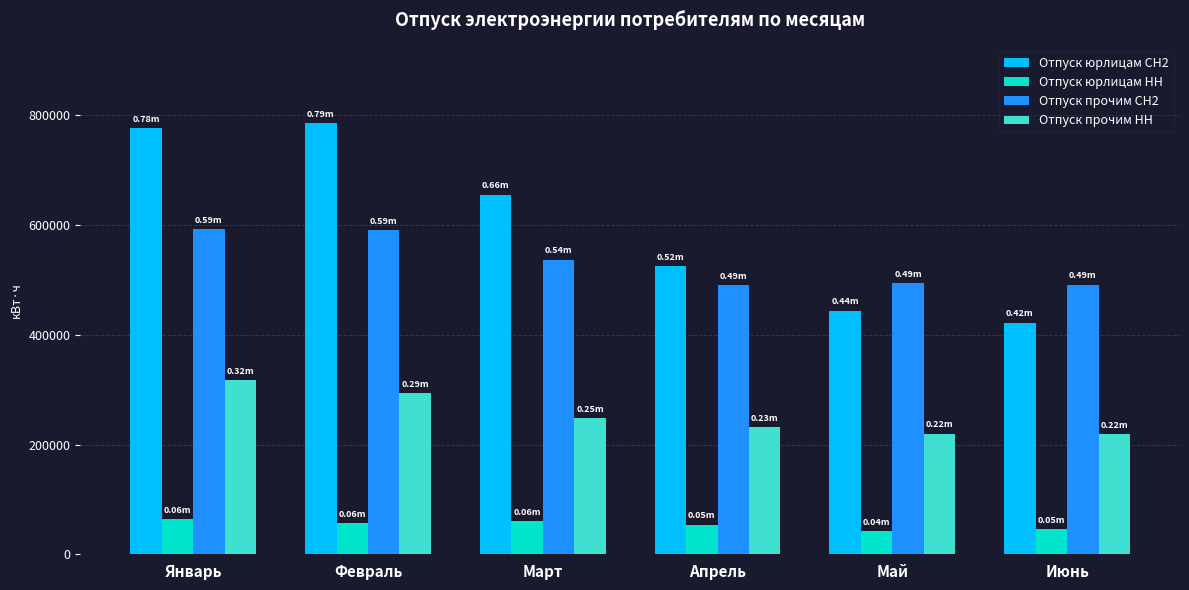

What is the label of the 3rd bar from the right?

Апрель